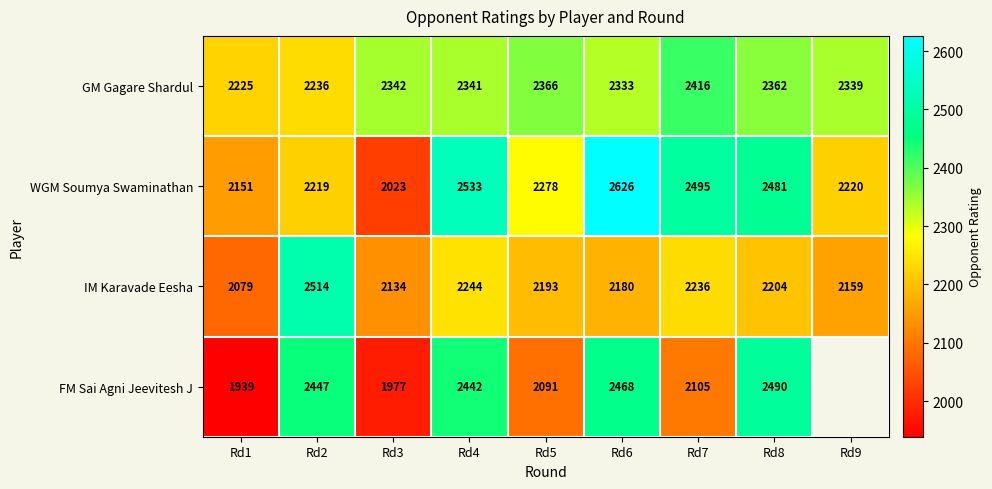

How many series are shown in this chart?

4